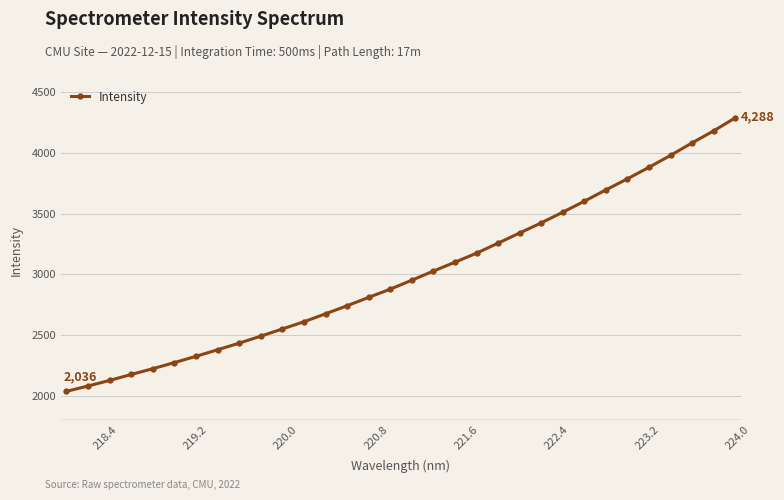

What is the value of the 9th point from the left?

2433.2